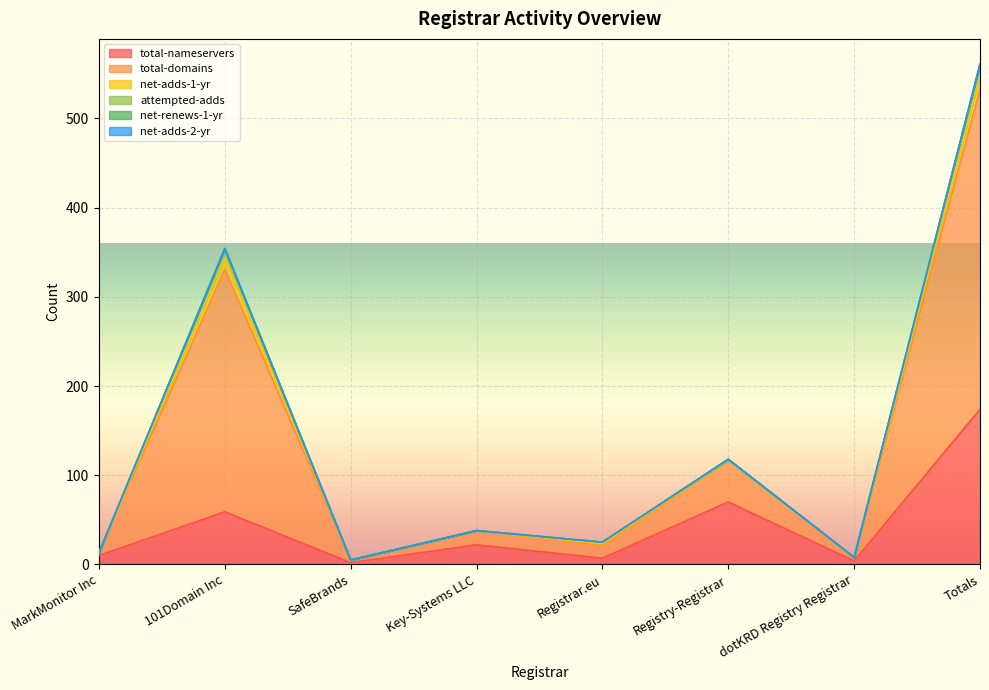

Which category has the highest value across all series?

Totals